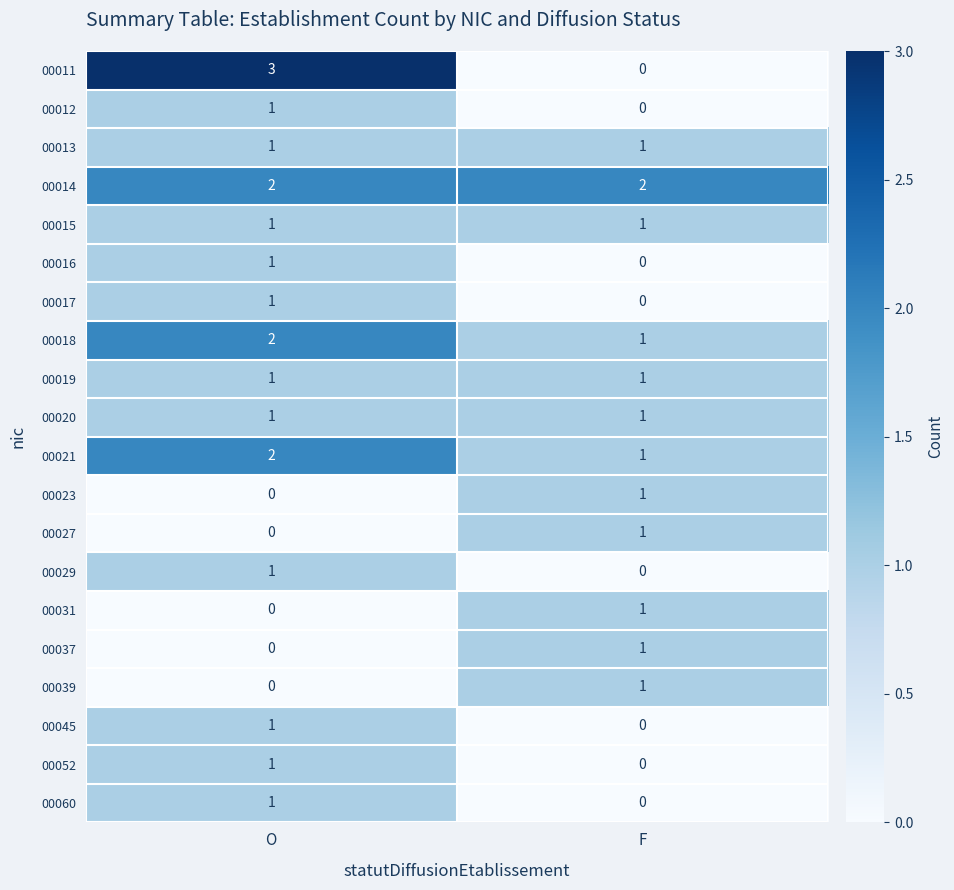

What is the spread (max minus min) of values at O?

3